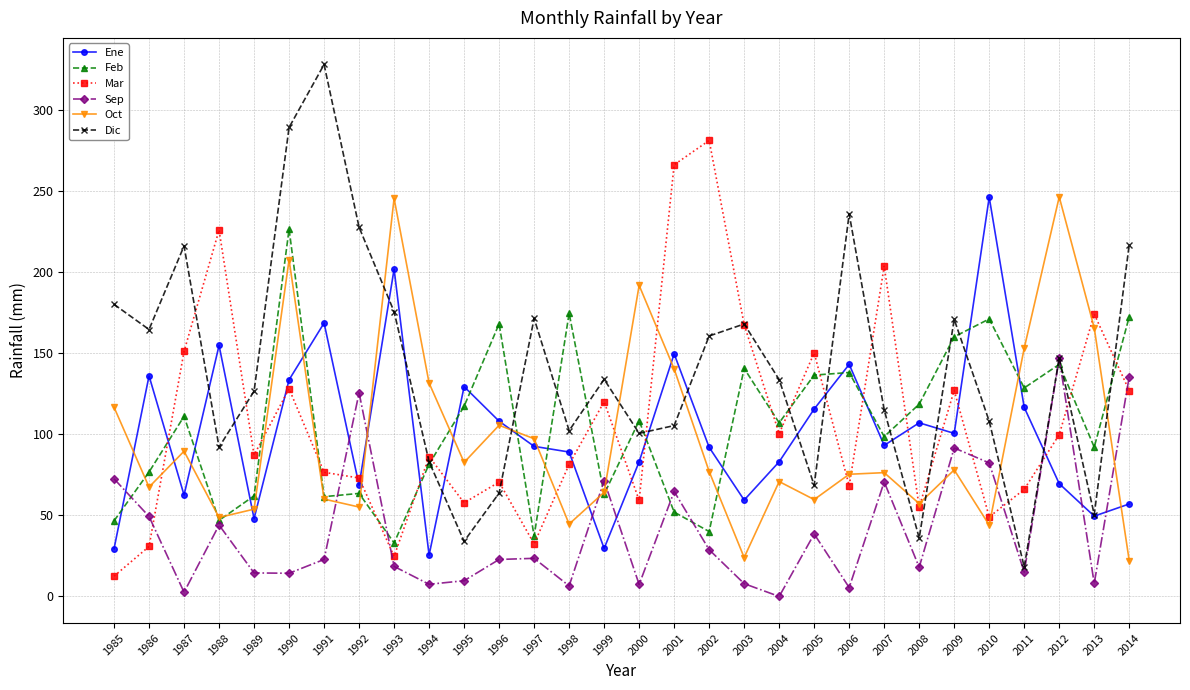

How many interior local valleys does the Sep series have?

10